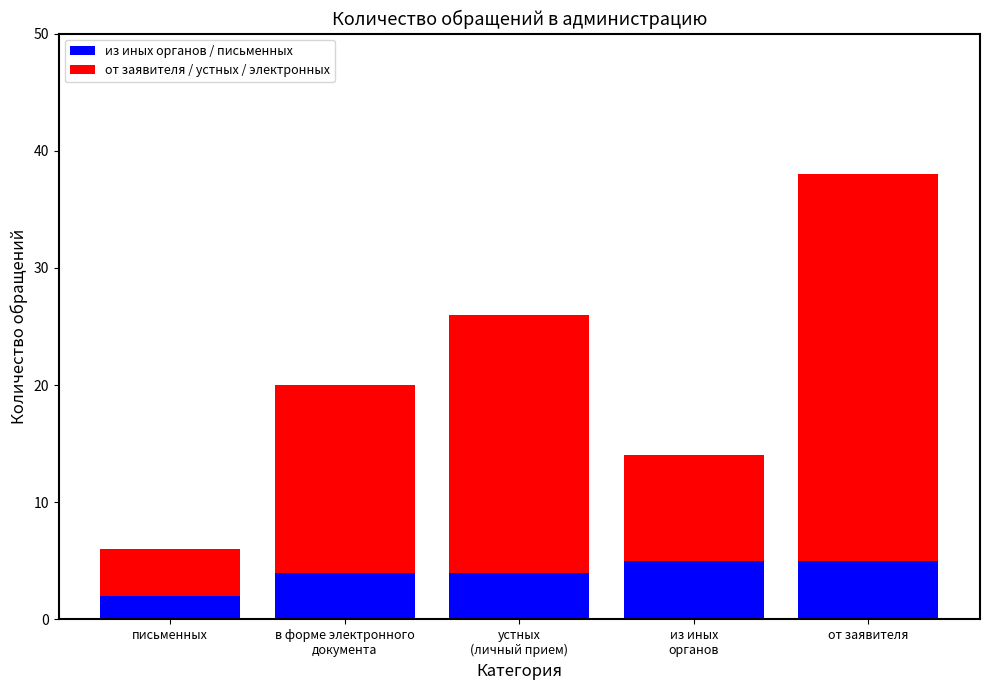

What are all the series names shown in the legend?

из иных органов / письменных, от заявителя / устных / электронных